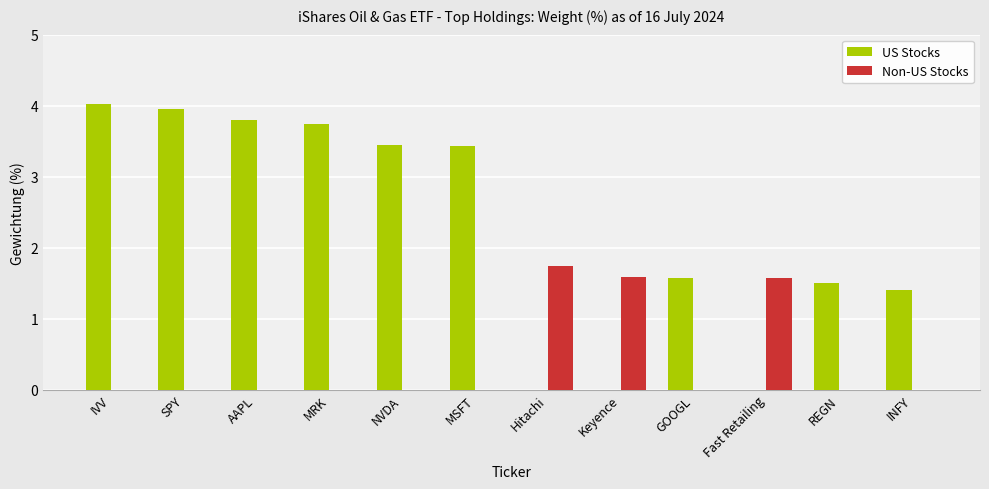

Does the chart contain stacked bars?

No